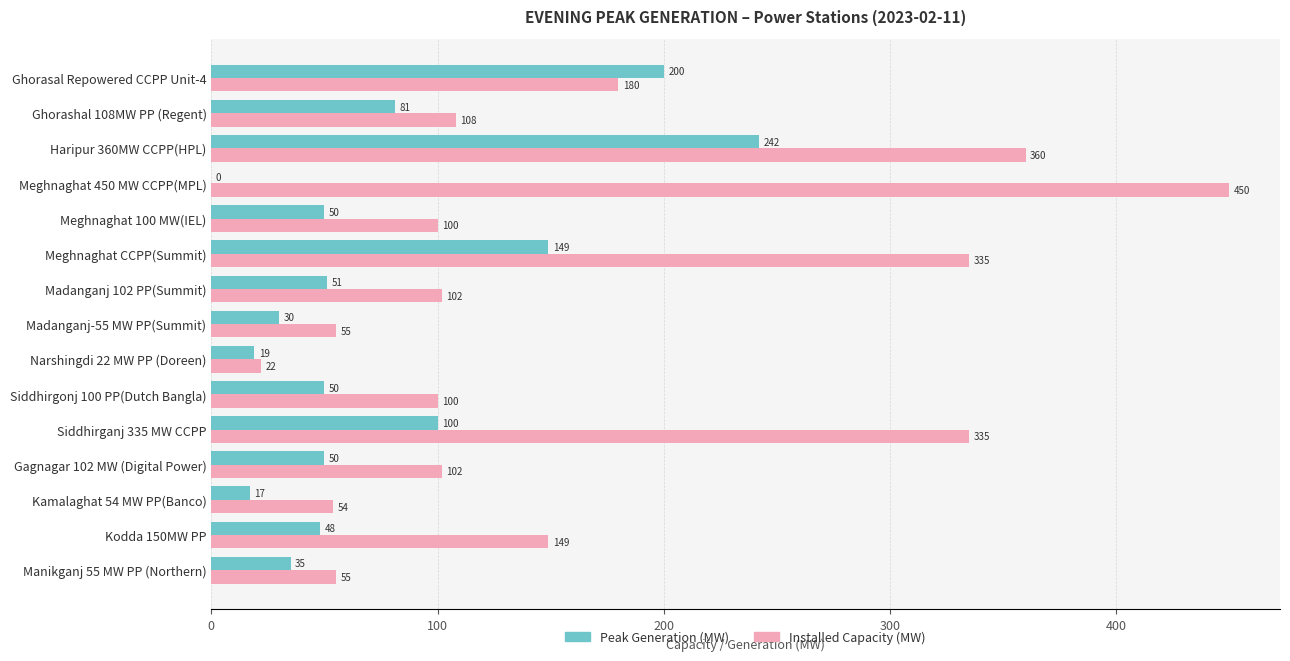

What is the average value of the Peak Generation (MW) series?

75